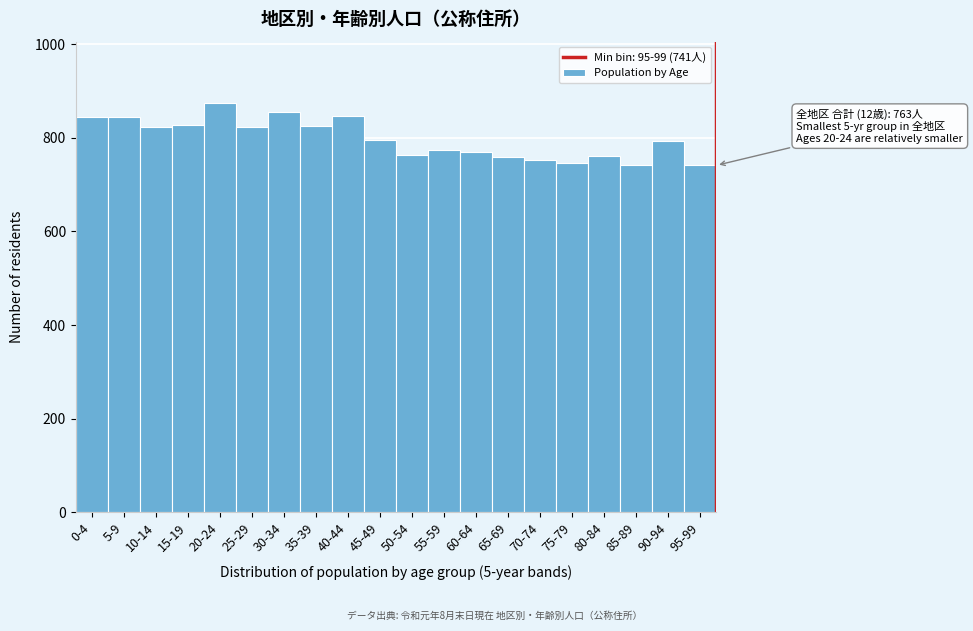

Approximately how many times larger is the value at 45-49 compared to 75-79?

1.1